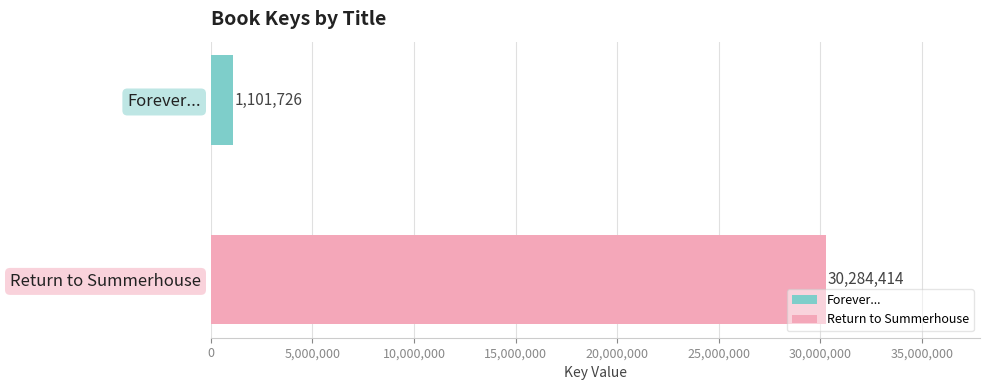

List the series in order of their overall mean, highest first.

Return to Summerhouse, Forever...